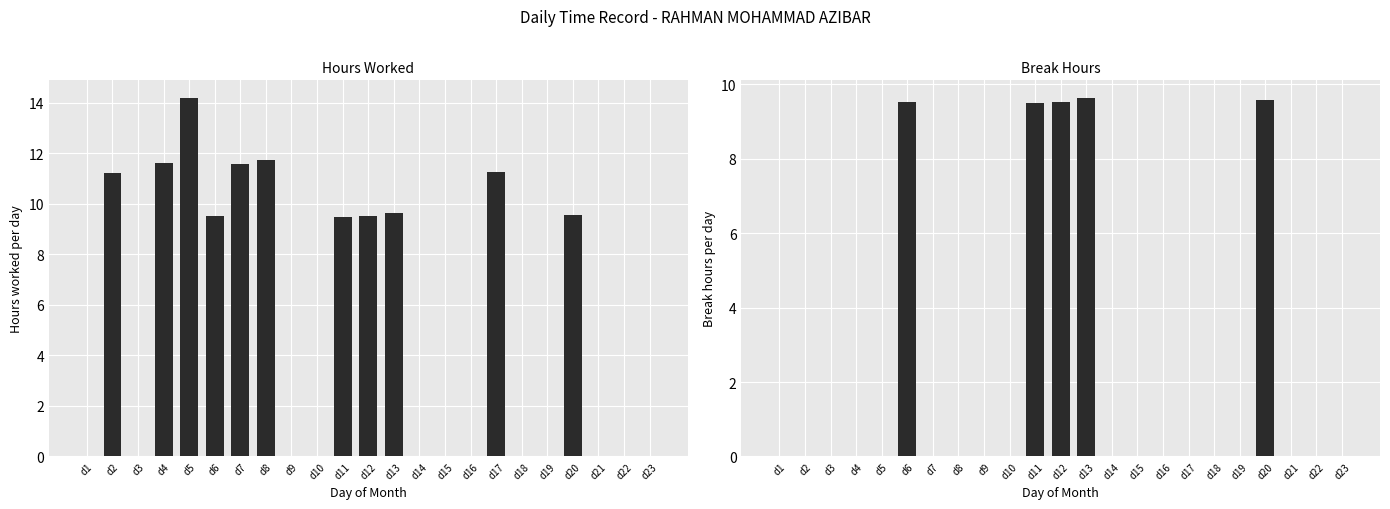

Which category has the lowest value across all series?

d1